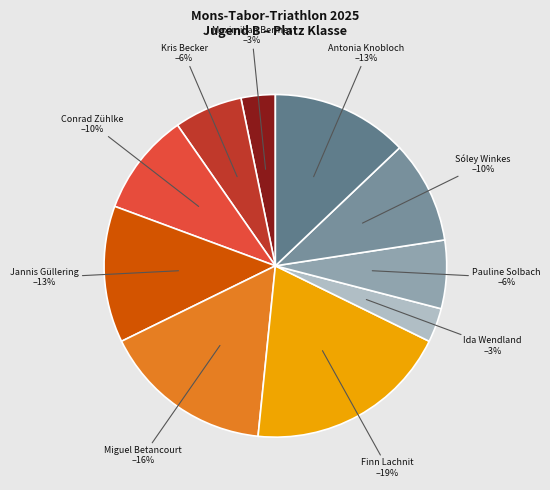

To the nearest percent, what is the average slice percentage?

10%